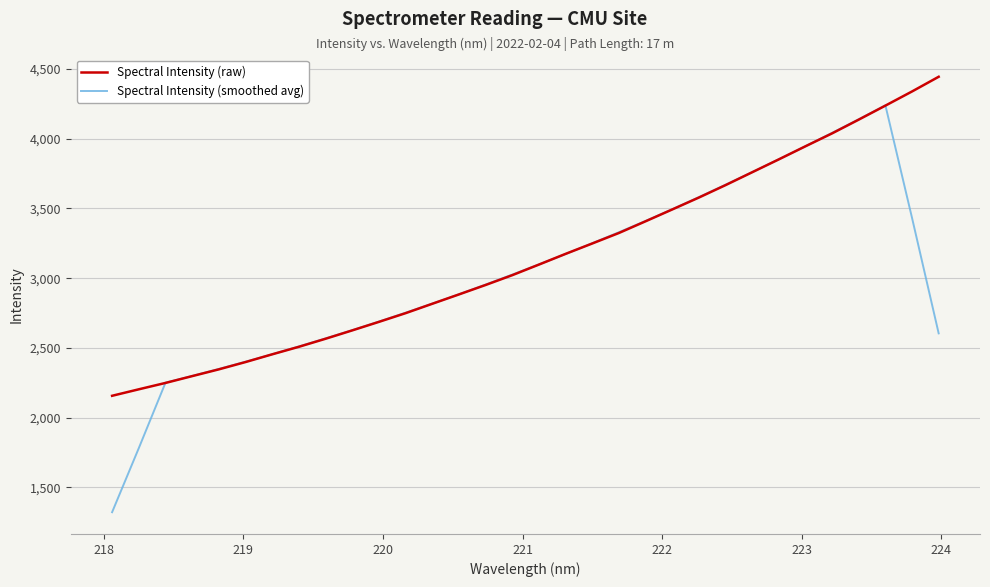

Rank the series by their maximum value, from highest to lowest.

Spectral Intensity (raw), Spectral Intensity (smoothed avg)